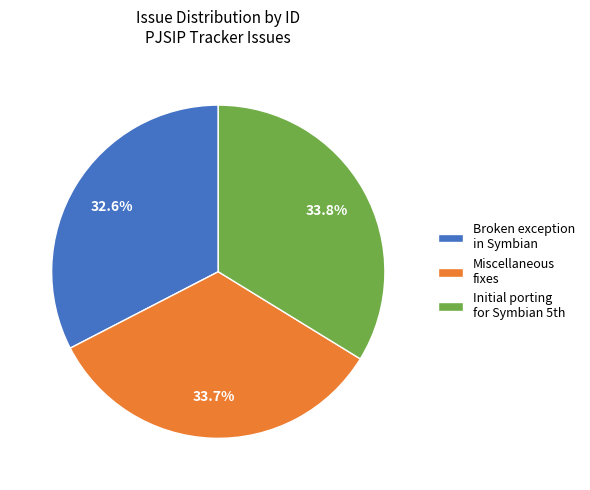

How many segments does this pie chart have?

3